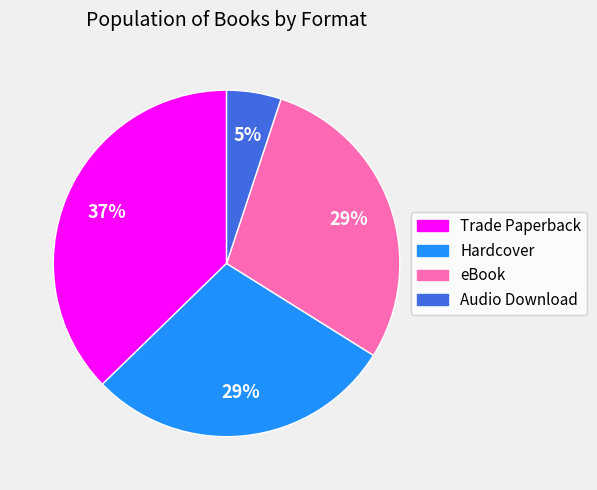

How many segments does this pie chart have?

4